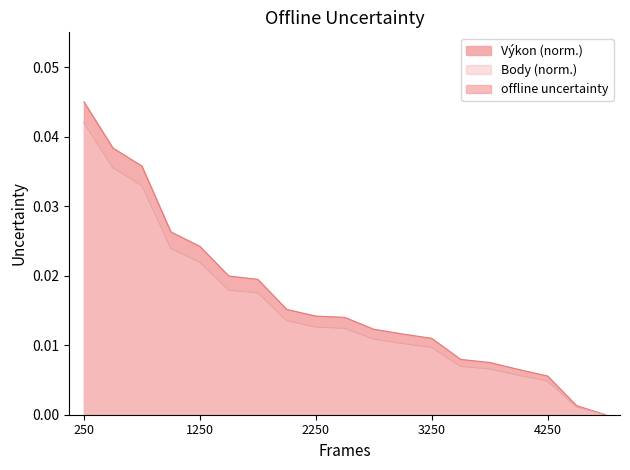

What is the sum of all Body values?

0.3